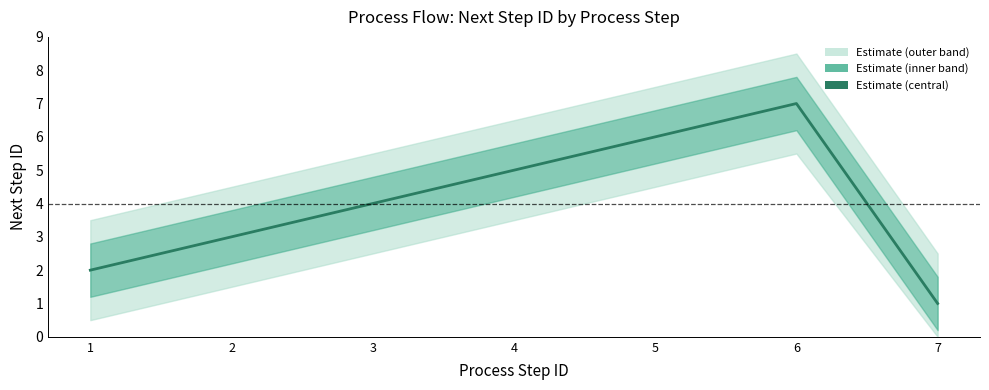

Which label corresponds to the smallest value in the chart?

7